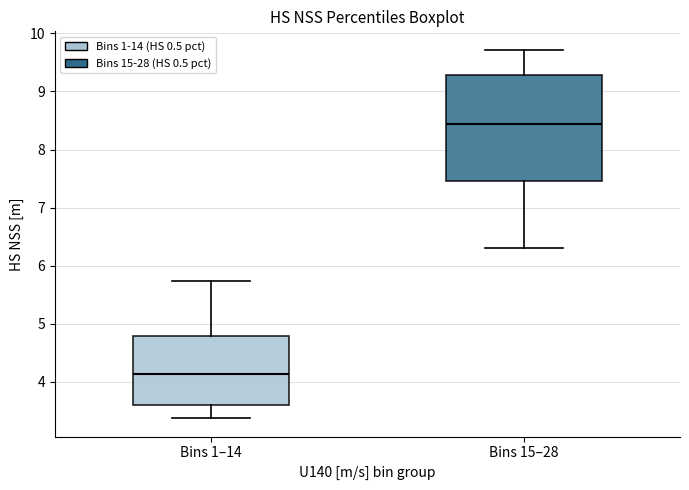

Reading left to right, read every box against the y-axis: the position of its median line, the range the box covers, and the ends of its whiskers. The values are not printed on the chart, so give them approximately, as read against the axis.

Bins 1–14: median 4.1, box 3.6 to 4.8, whiskers 3.4 to 5.7
Bins 15–28: median 8.4, box 7.5 to 9.3, whiskers 6.3 to 9.7